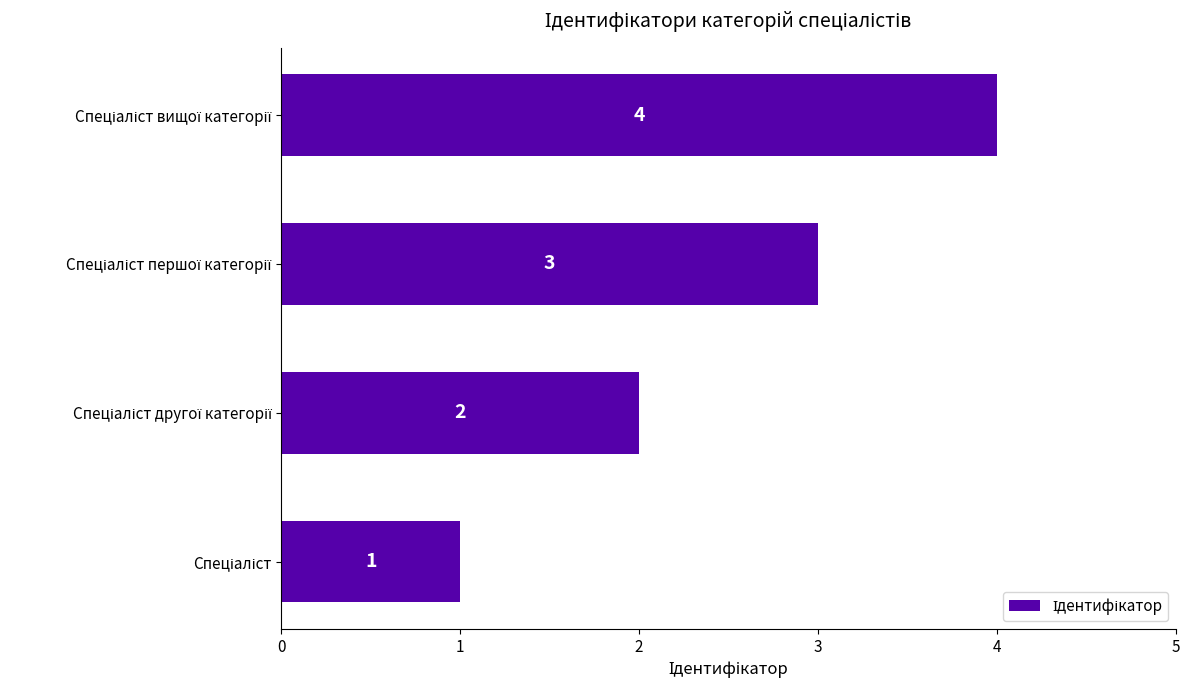

What is the maximum value shown in the chart?

4